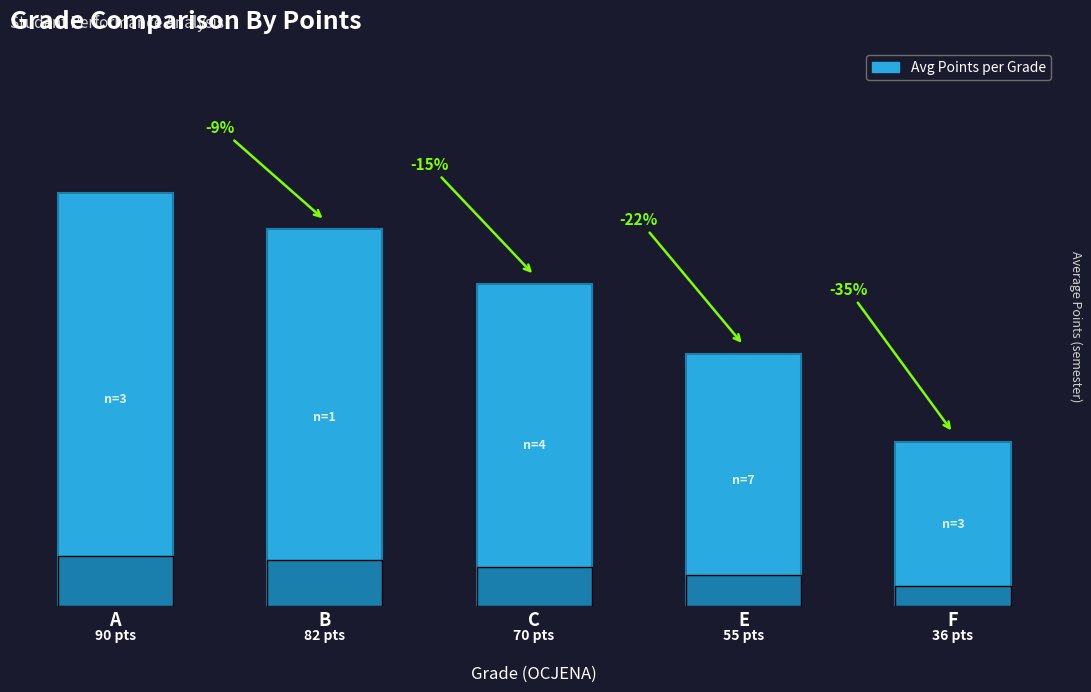

Rank the categories by value from lowest to highest.

F, E, C, B, A